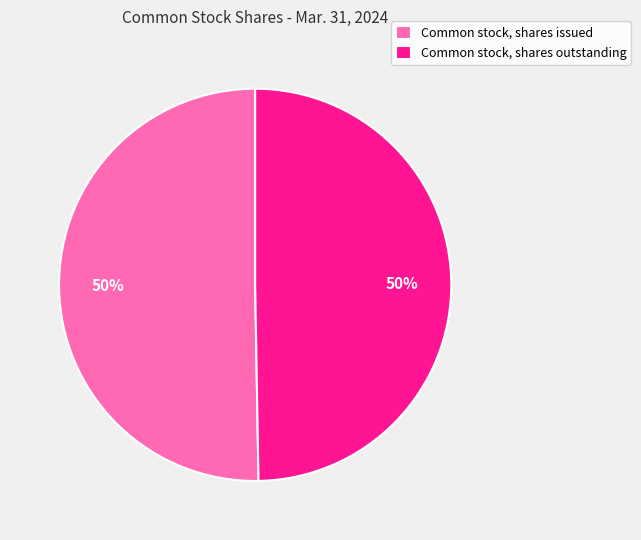

To the nearest percent, what percentage of the pie is Common stock, shares outstanding?

50%